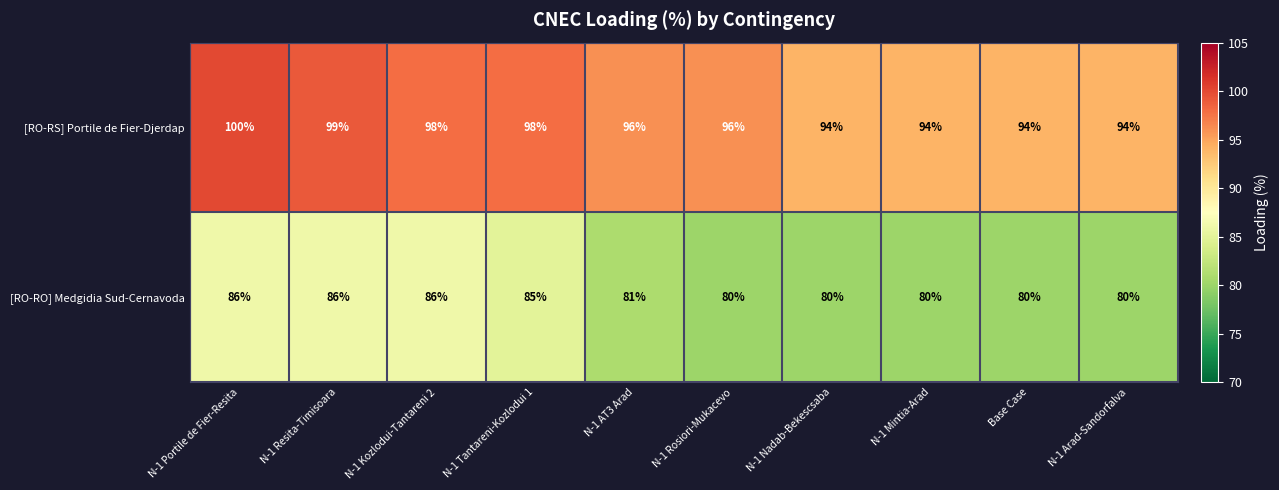

How many values in the [RO-RS] Portile de Fier-Djerdap series are below 96?

4